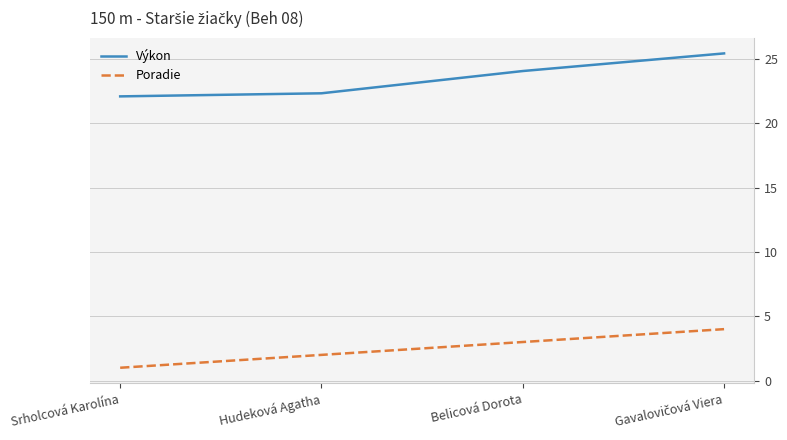

Where does the Výkon series first go above 24?

Belicová Dorota